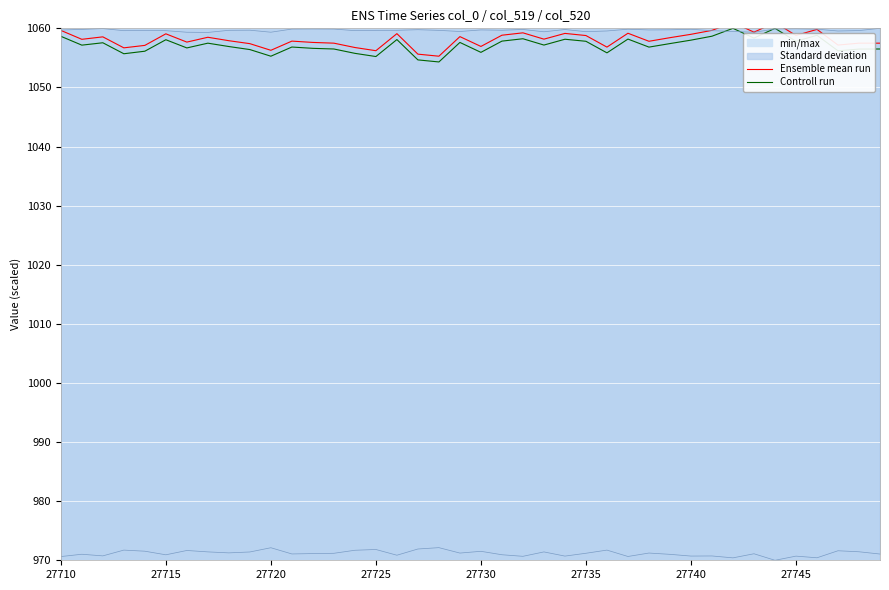

Which series has the largest range (max minus min)?

Ensemble mean run